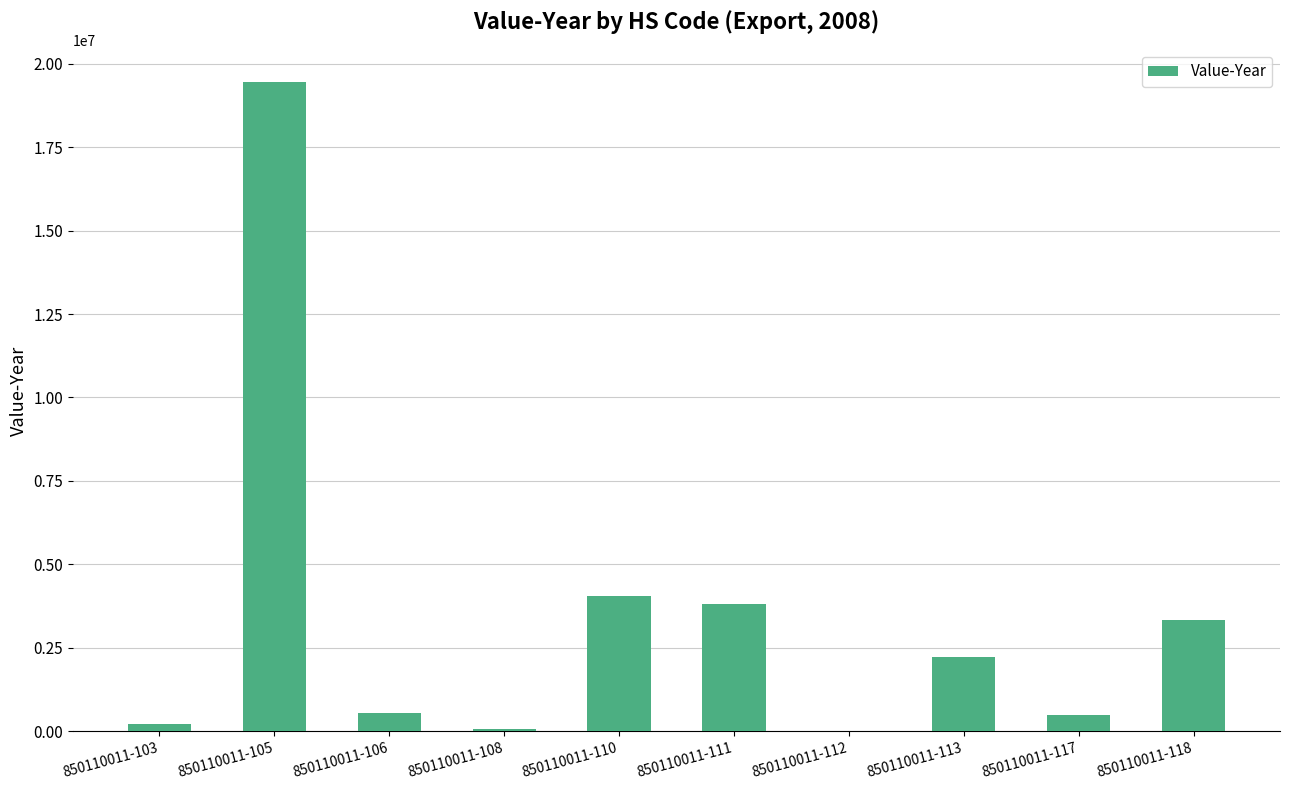

Which has a higher value, 850110011-108 or 850110011-106?

850110011-106